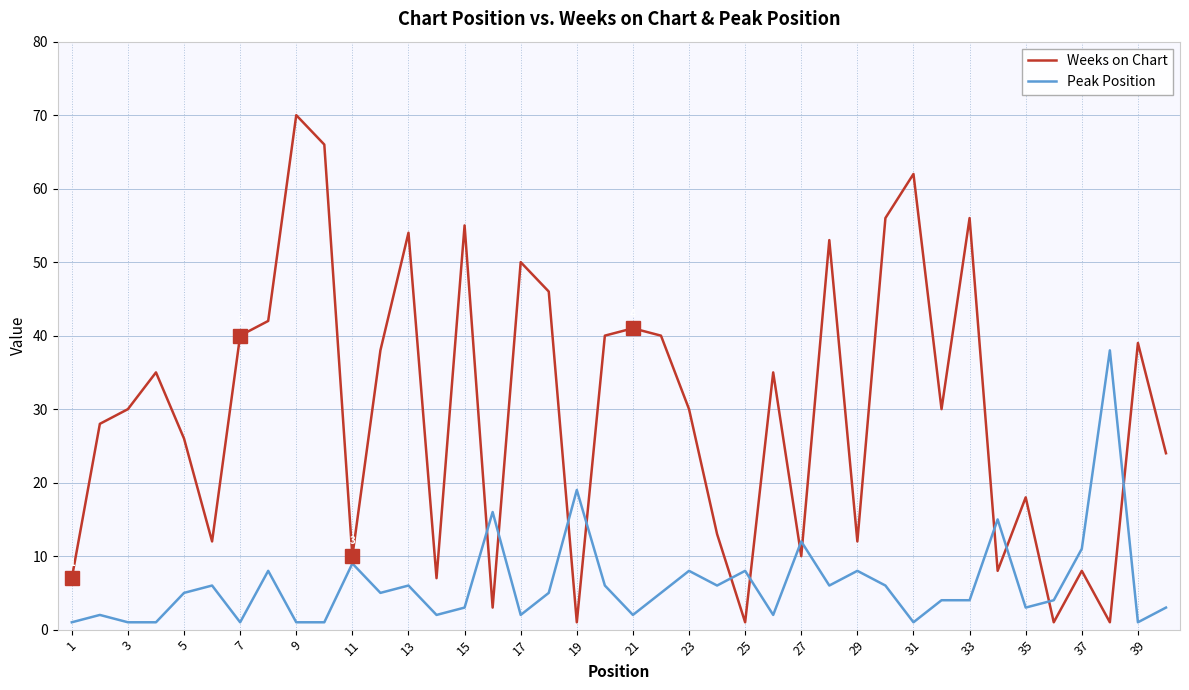

Does the chart have visible grid lines?

Yes